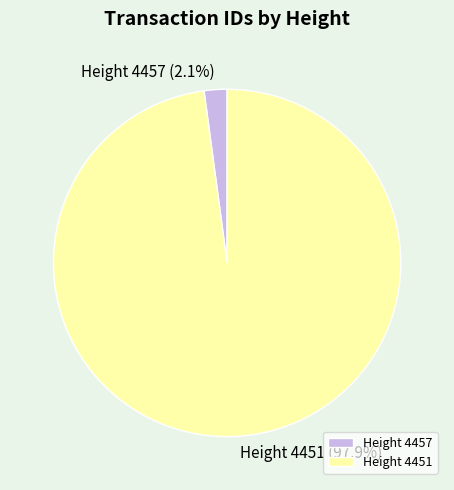

To the nearest percent, what is the average slice percentage?

50%